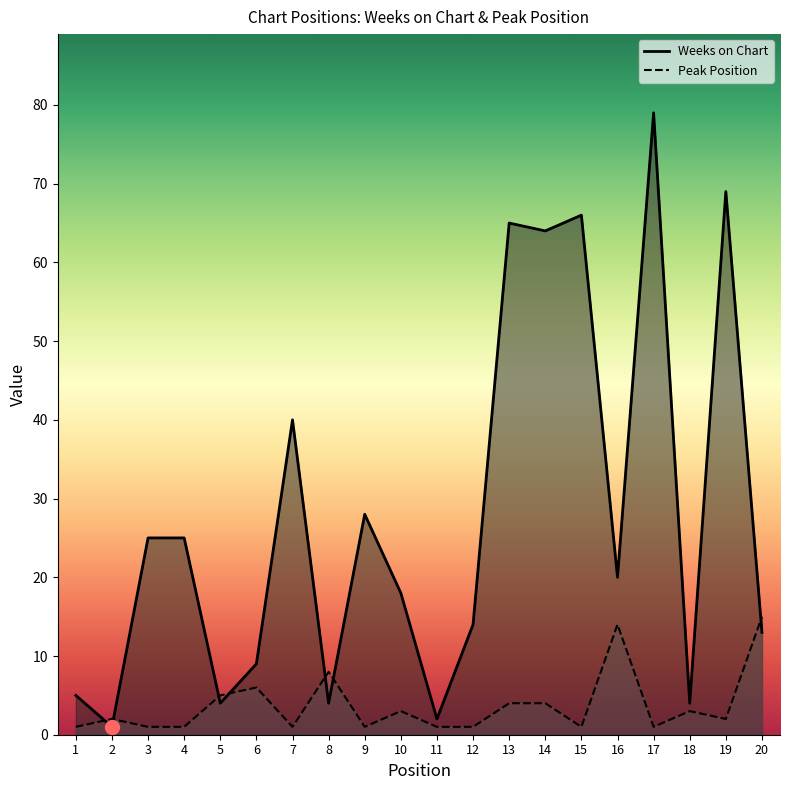

What is the smallest value displayed?

1